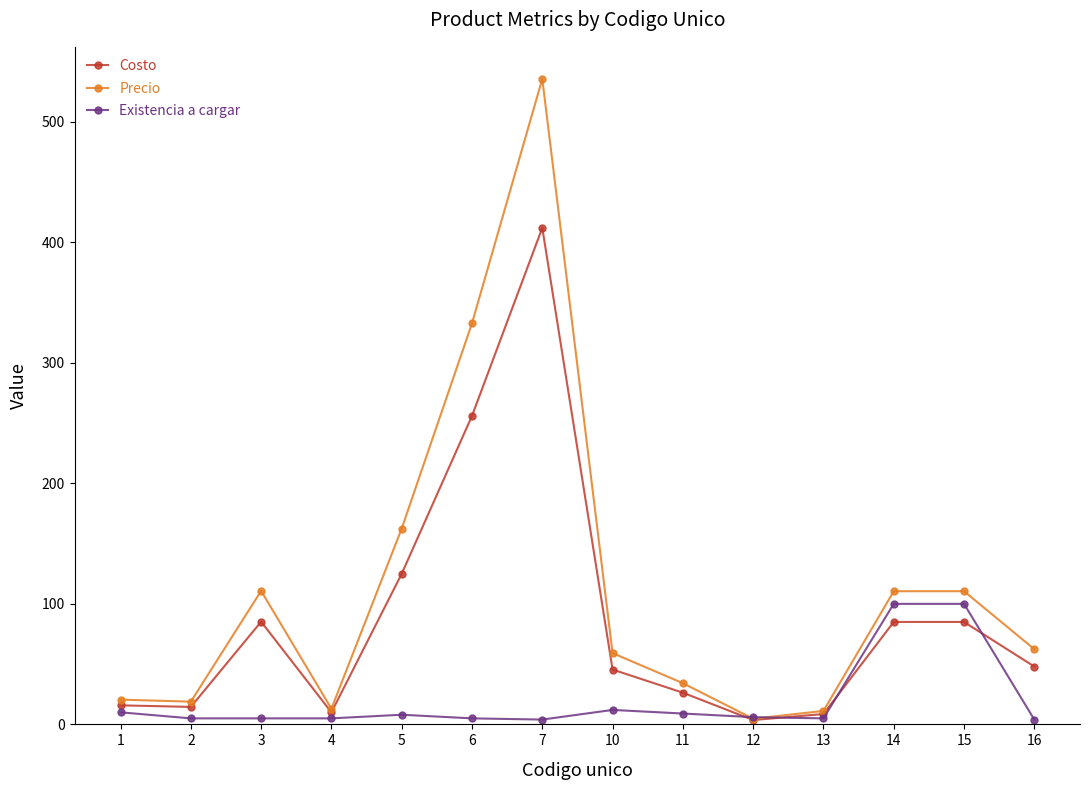

At which category does Costo reach its first local peak?

3